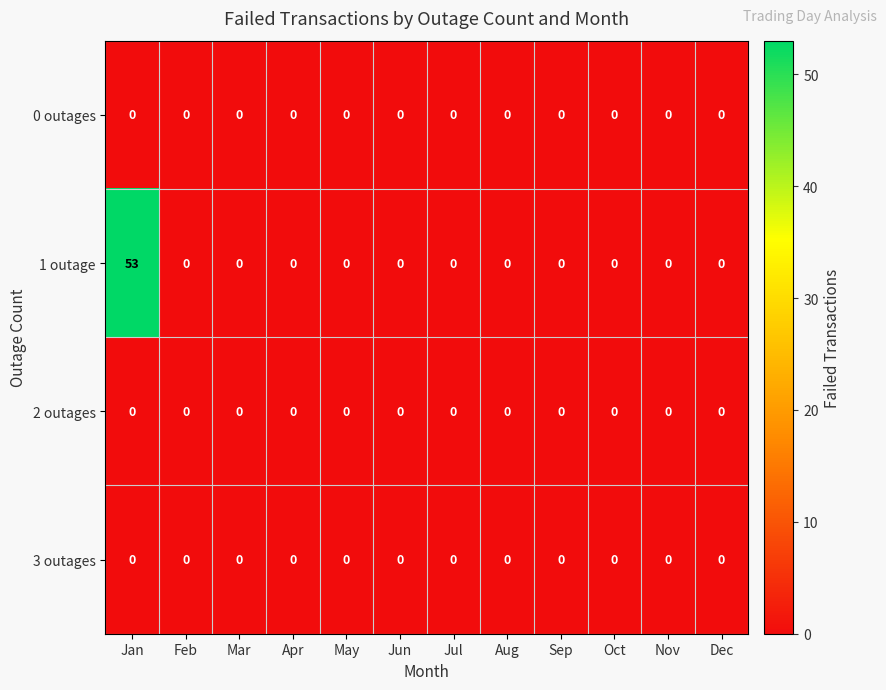

Which series has the widest spread of values?

1 outage